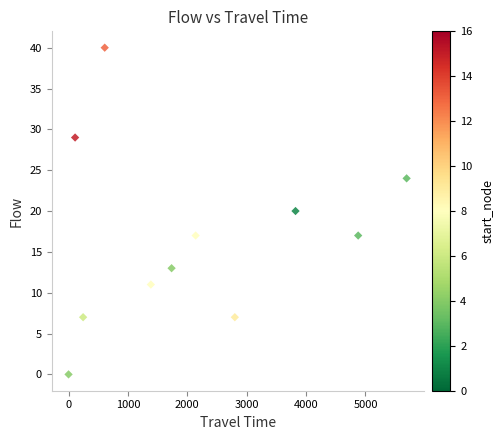

What is the range of X values (max minus min)?

5693